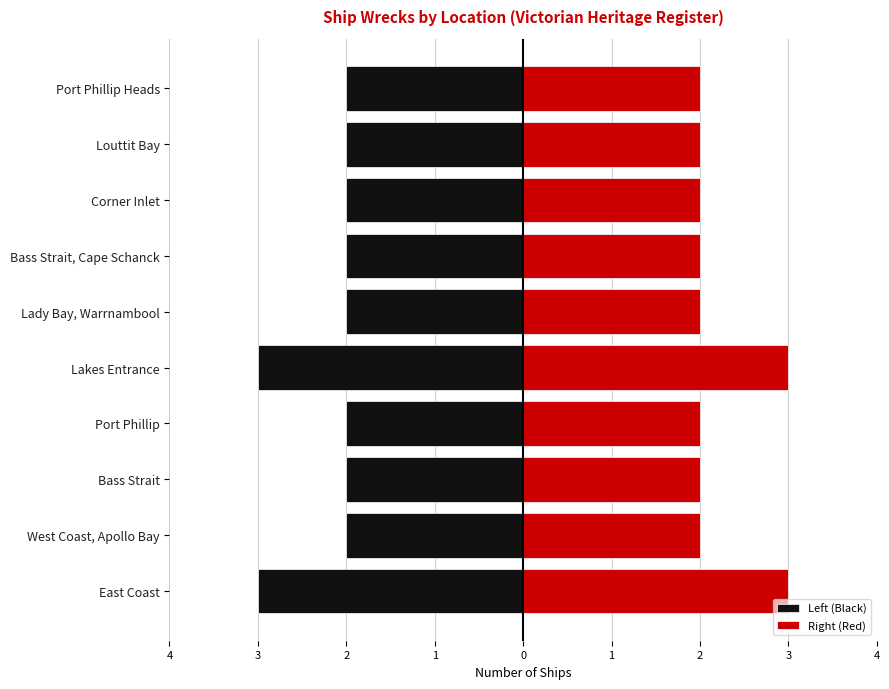

Count the Right (Red) values in the range 2 to 3.

10